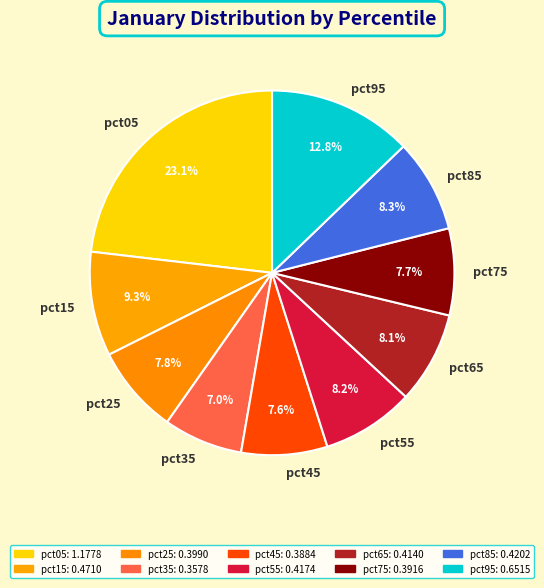

To the nearest percent, what is the difference between the largest and smallest slice percentages?

16%